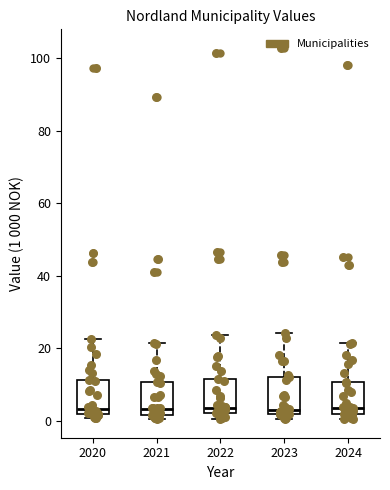

Where is the upper edge of the box at x = 2023 on the y-axis? The values are not printed on the chart, so give them approximately, as read against the axis.

12